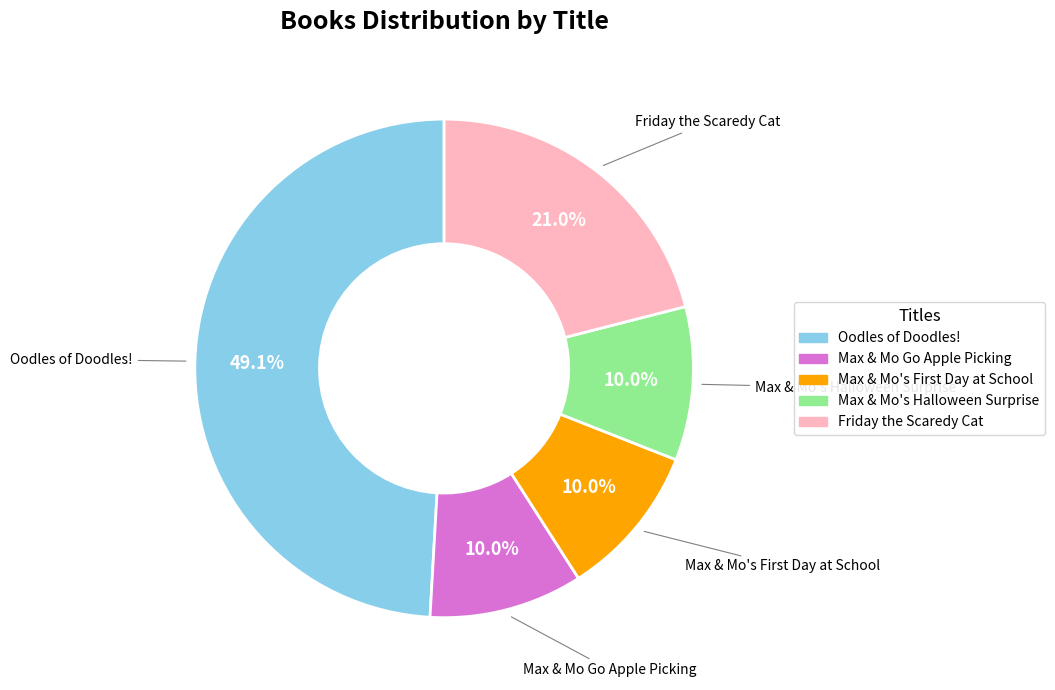

Between Max & Mo's Halloween Surprise and Oodles of Doodles!, which is larger?

Oodles of Doodles!